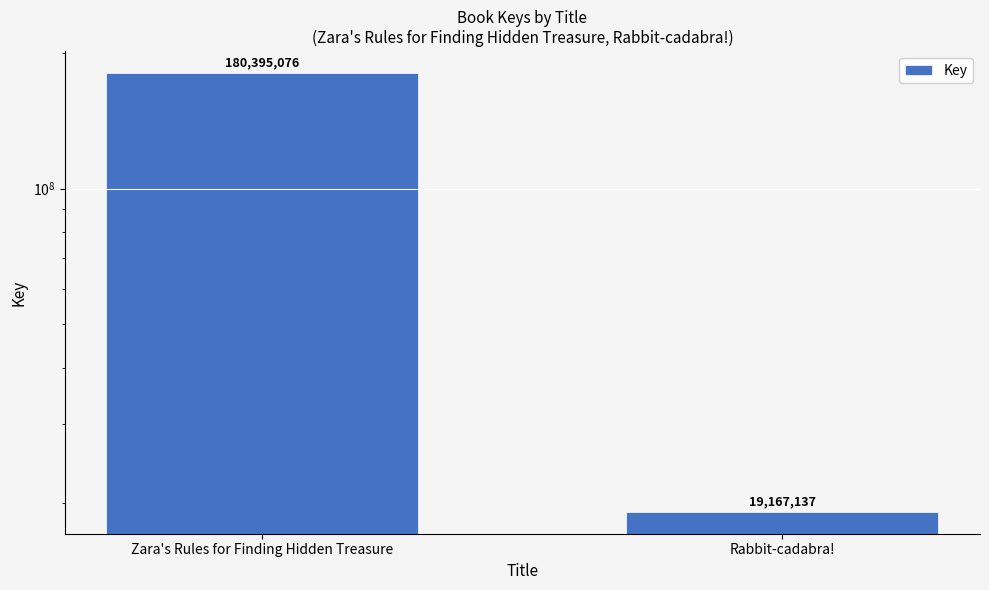

What is the maximum value shown in the chart?

180395076